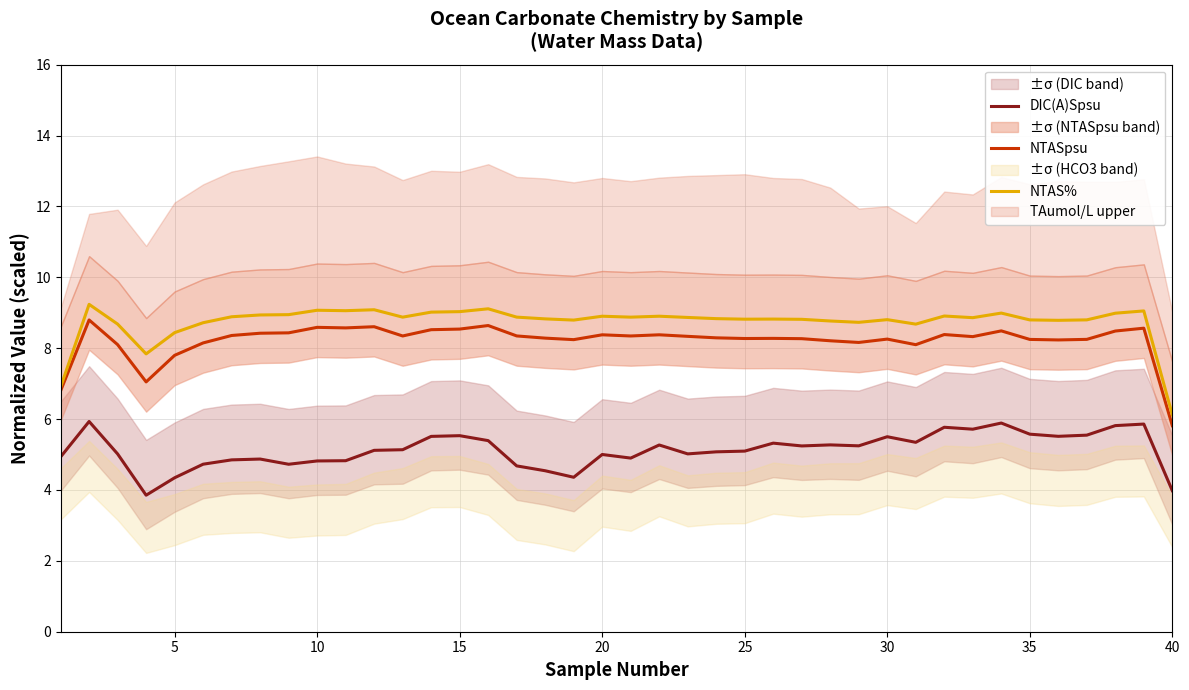

Is it true that DIC(A)Spsu equals 4.3 at 5?

True